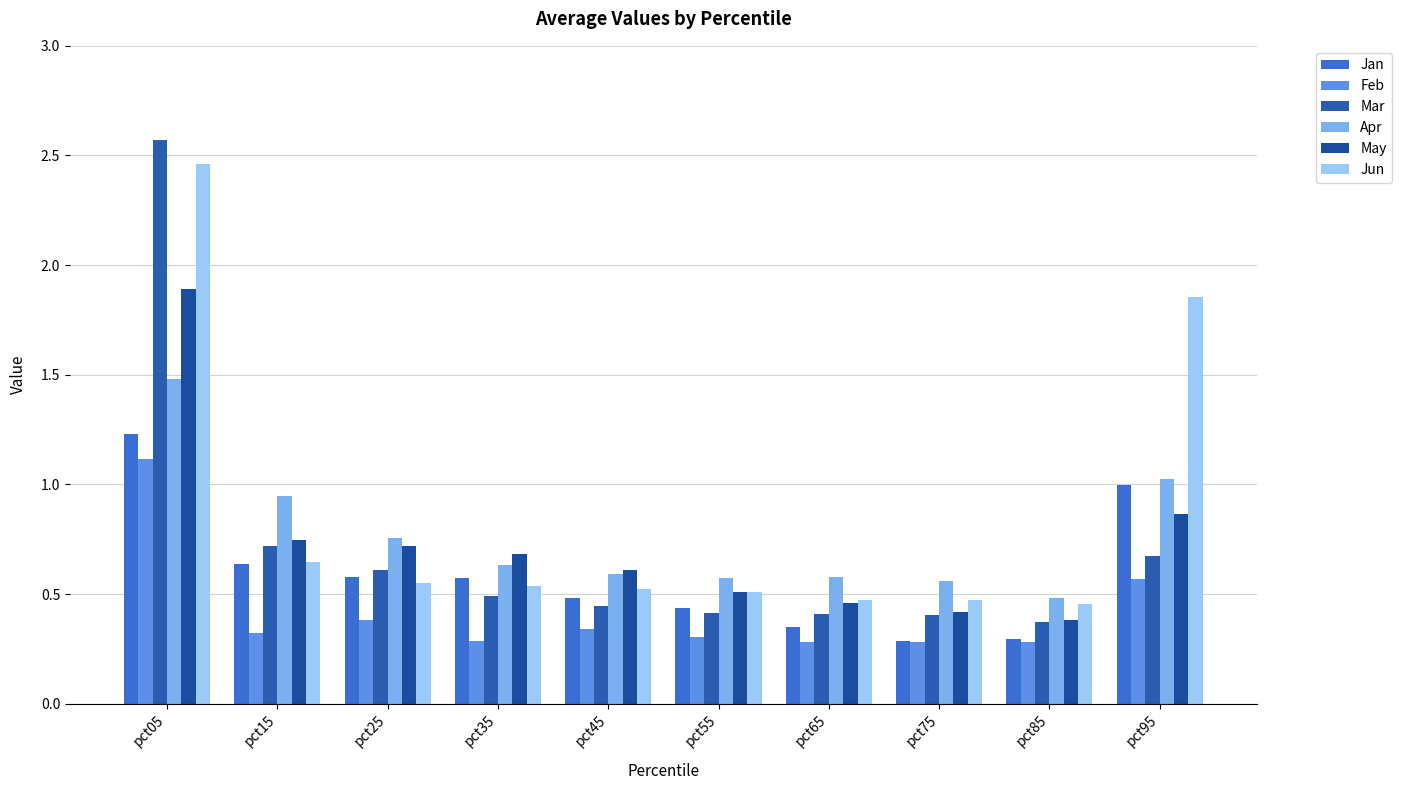

Between pct25 and pct55, which series saw the biggest shift?

May